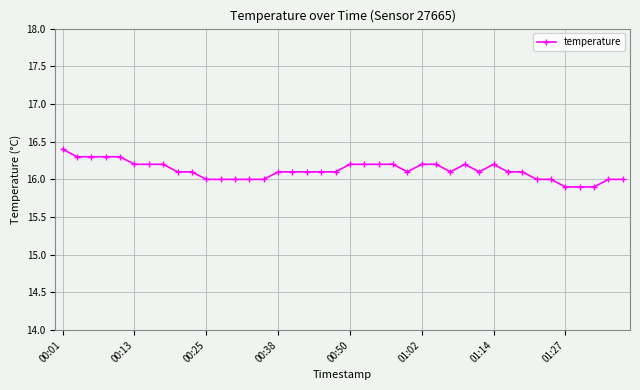

What is the greatest value displayed?

16.4